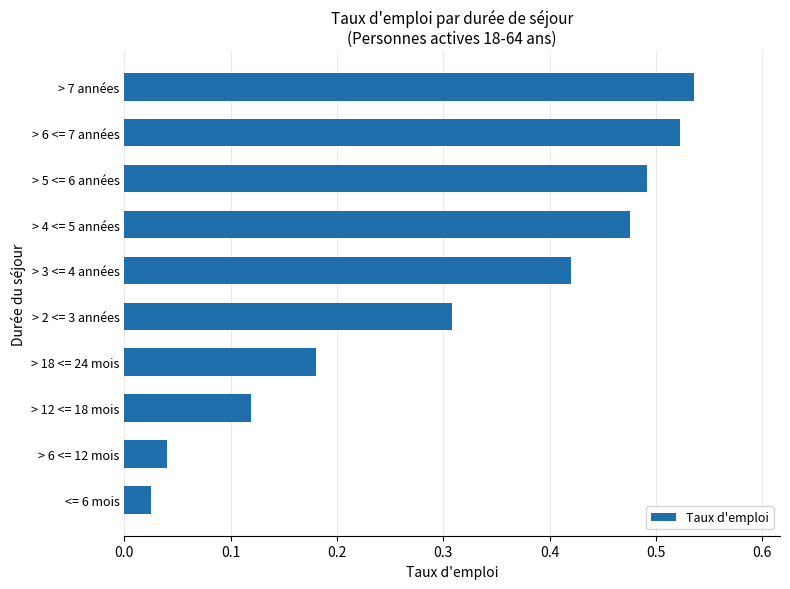

Where is the data nearest to the value 0?

<= 6 mois